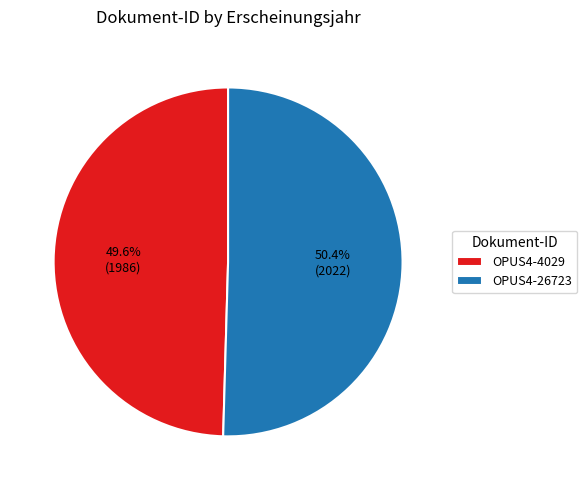

How many slices are in this pie chart?

2